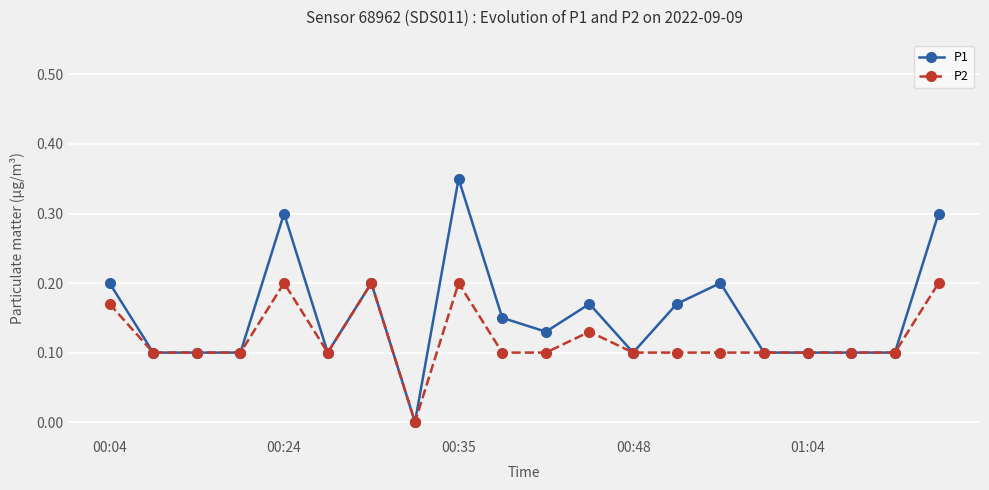

Which series has the widest spread of values?

P1